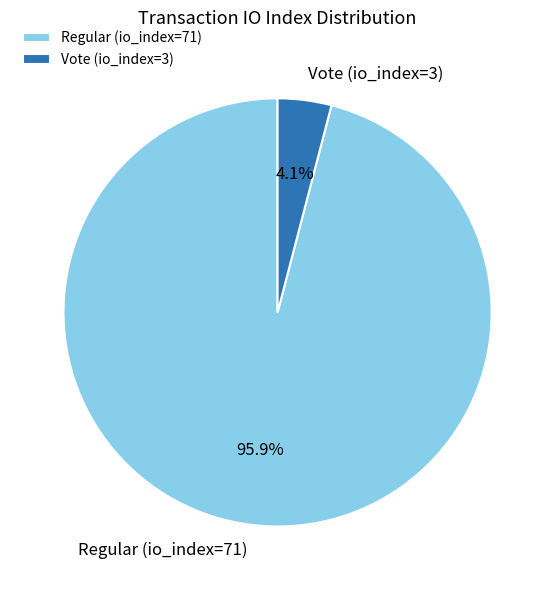

Between Vote (io_index=3) and Regular (io_index=71), which is larger?

Regular (io_index=71)